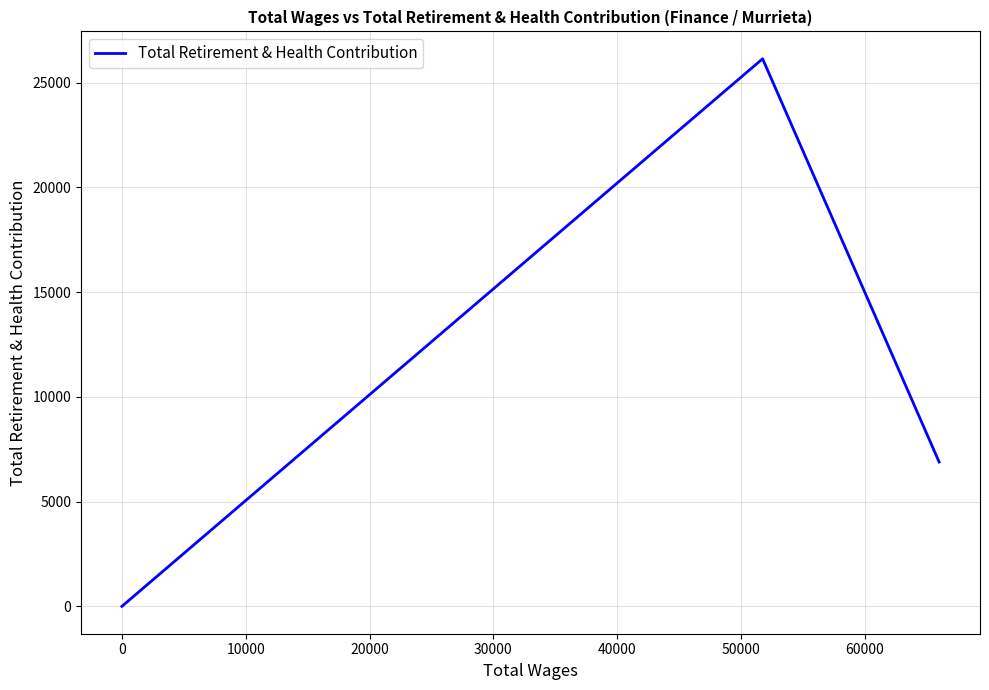

What is the average value?

11009